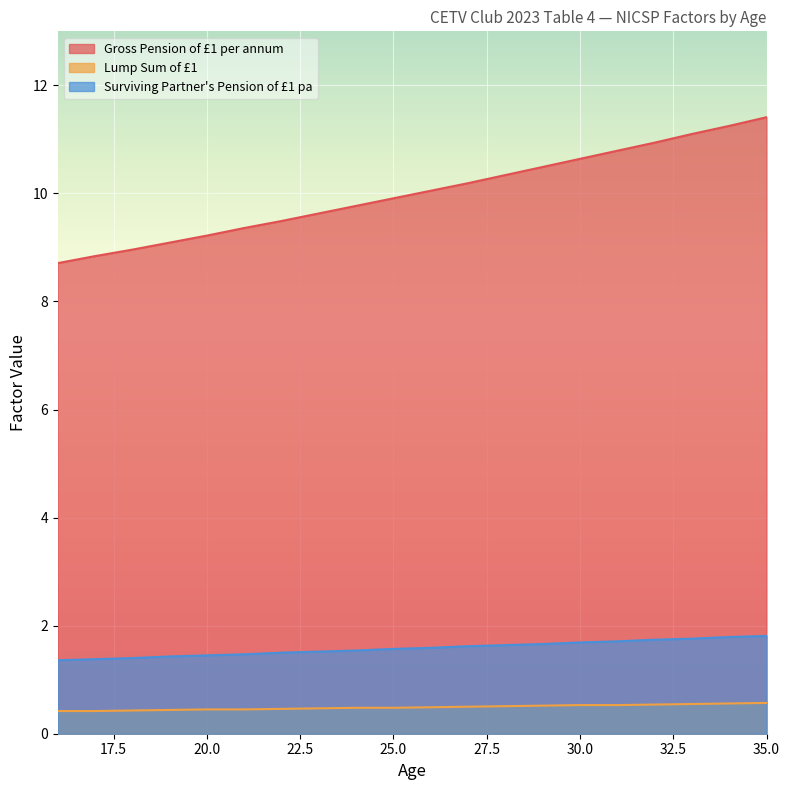

The Lump Sum of £1 series shows 0.6 at 35.0. True or false?

True